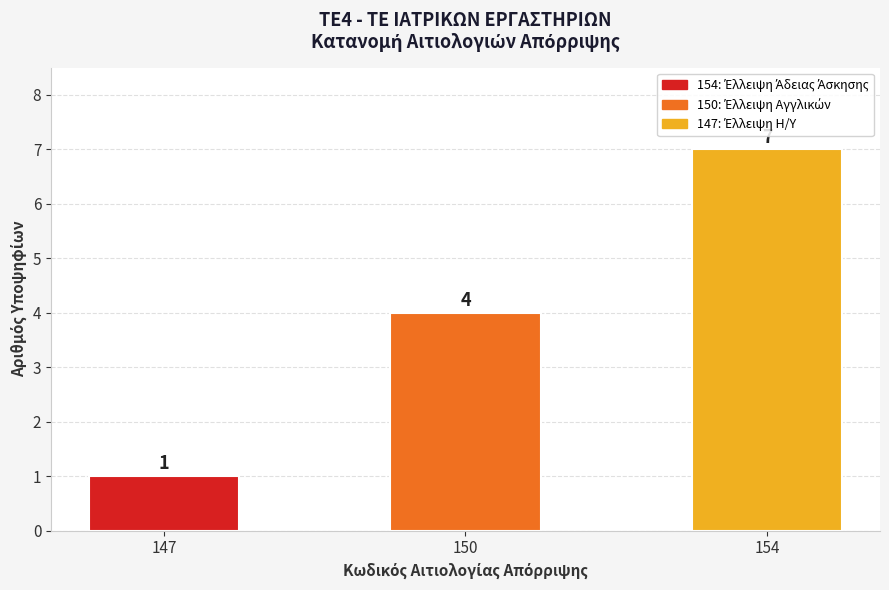

Read the value at 147.

1